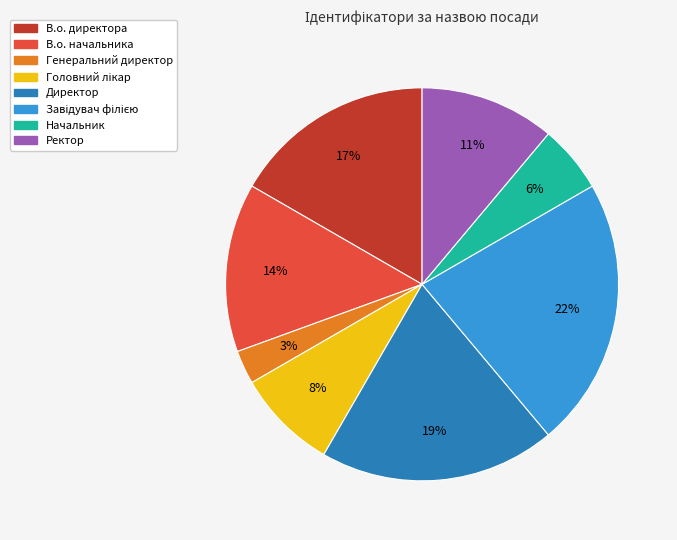

Count the number of slices in the pie.

8